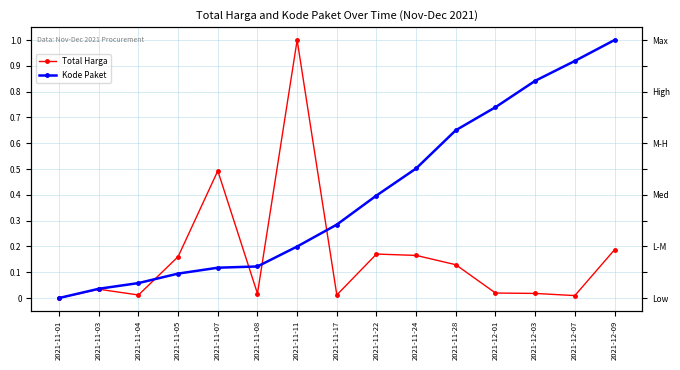

What position from the right is 2021-12-07?

2